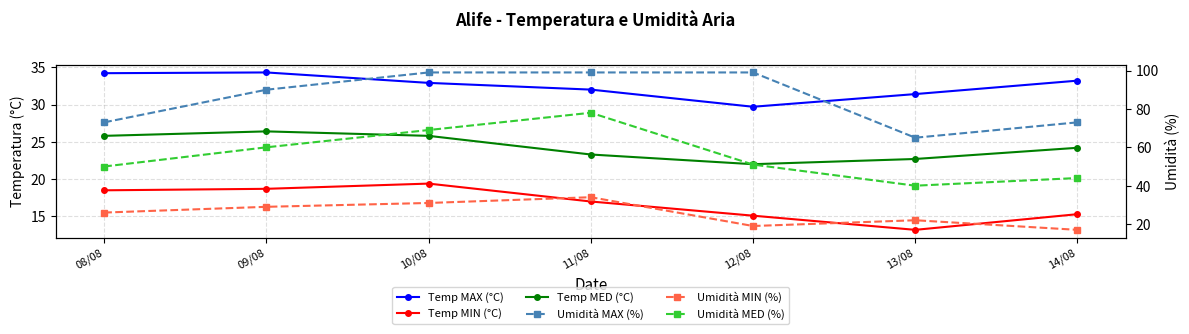

What is the difference between the maximum and minimum values in the Temp MIN (°C) series?

6.2